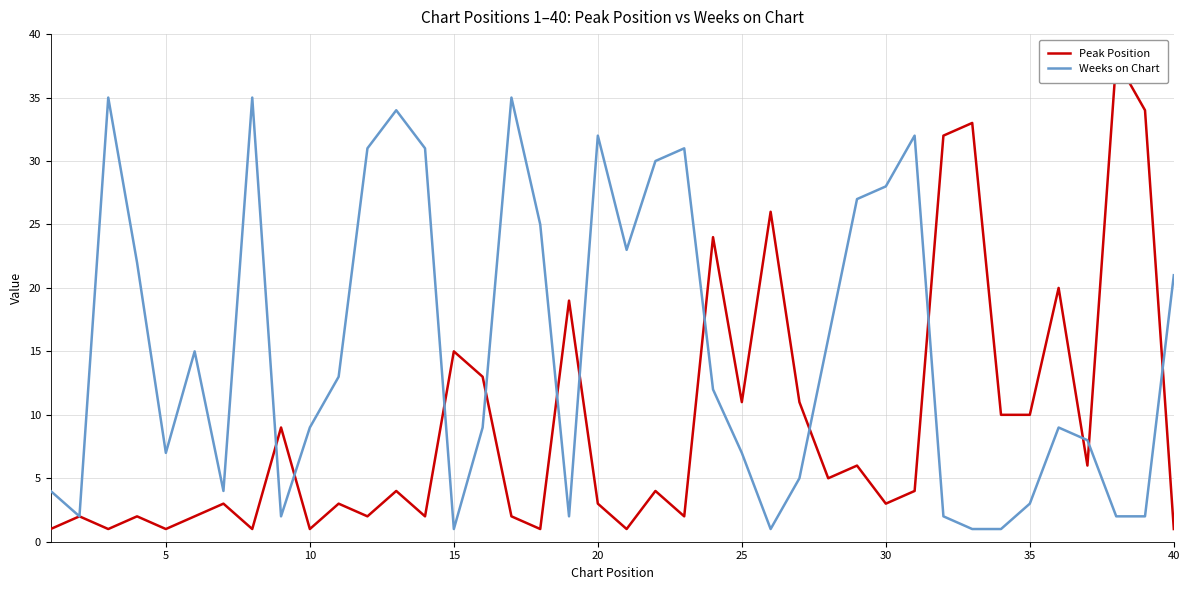

What is the difference between the maximum and minimum values in the Weeks on Chart series?

34